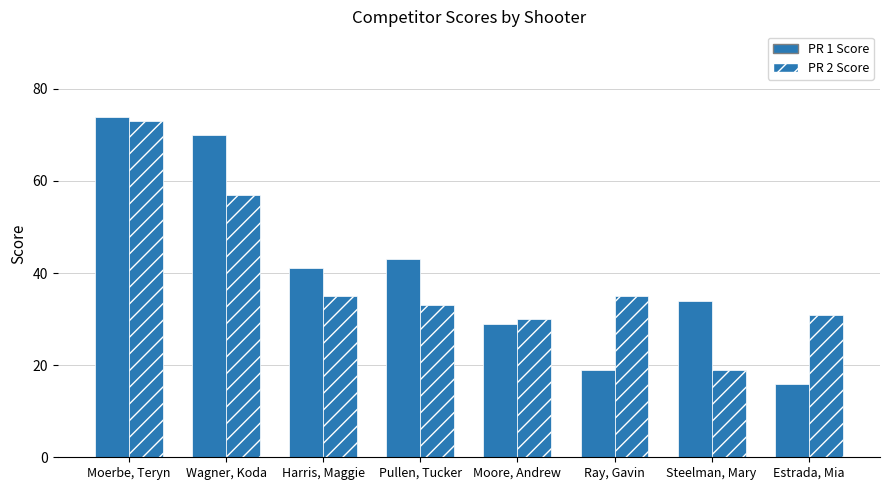

The value of PR 1 Score at Wagner, Koda is 21. True or false?

False